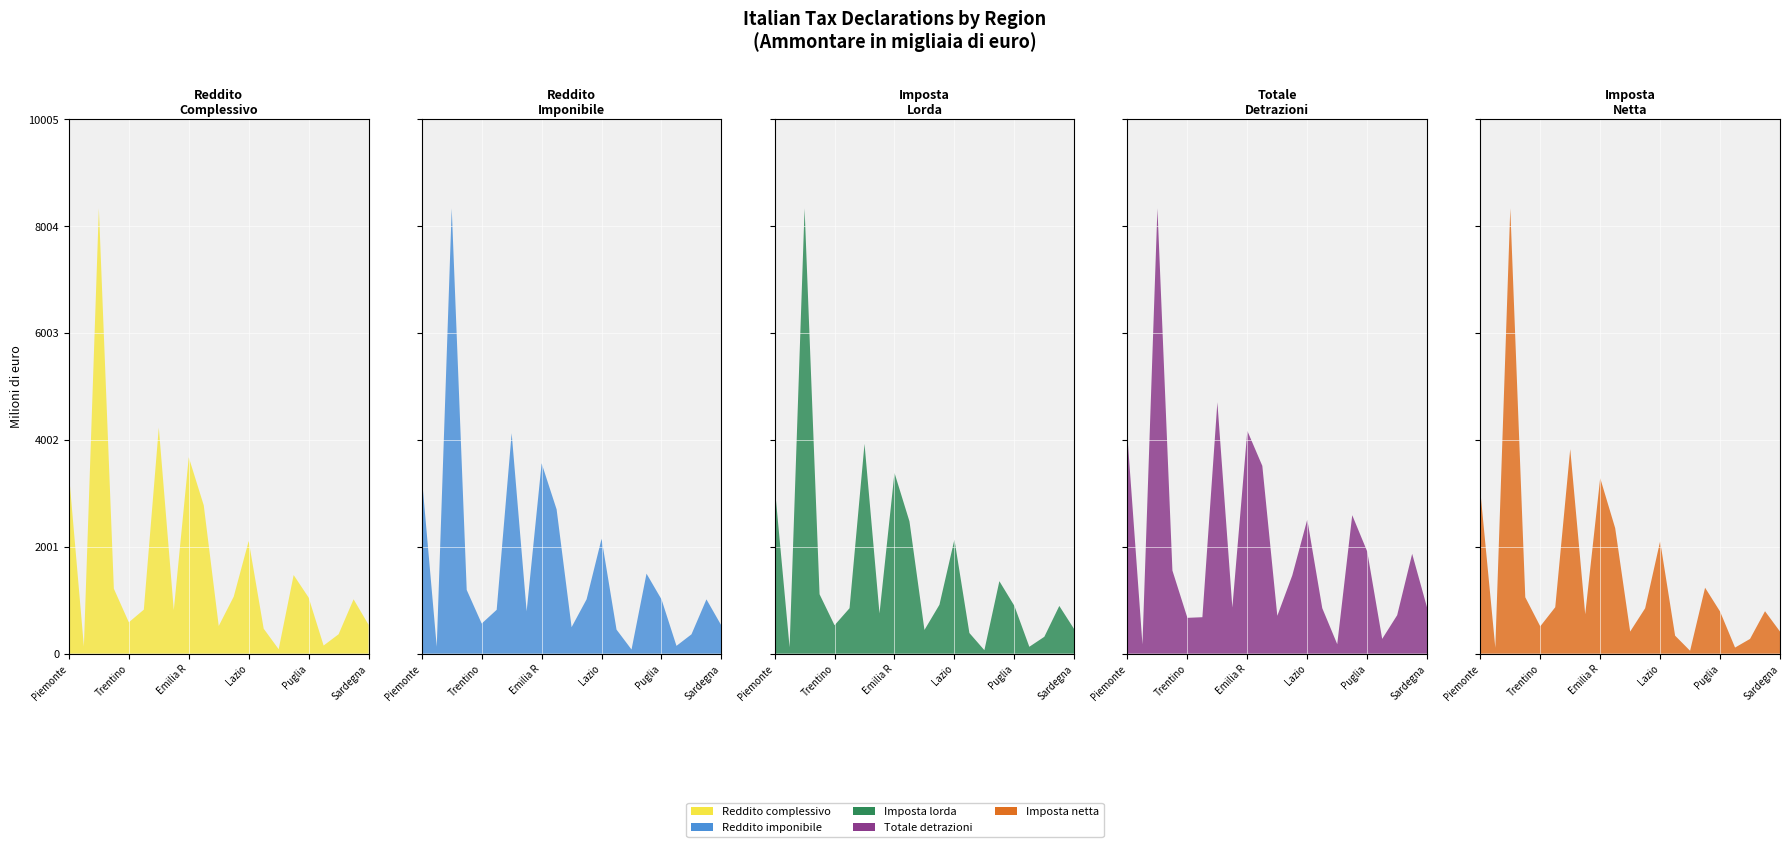

Reading right to left, what are all the values shown in this chart?

Reddito complessivo (Ammontare): 540639	1017571	363271	151879	1050298	1471930	82708	467492	2109157	1067300	517877	2776845	3676921	814756	4232216	823626	586953	1215713	8337858	133708	3377330
Reddito imponibile (Ammontare): 445171	861084	306235	123570	861436	1269288	65320	380926	1822555	861486	420028	2288695	3018888	671798	3497485	695380	477400	1010730	7064482	109490	2813341
Imposta lorda (Ammontare): 126364	247570	87412	35625	248291	376032	17949	107194	591909	253702	122934	686198	938050	208419	1088725	235678	147380	308115	2310667	32606	873619
Totale detrazioni (Ammontare): 31777	69194	26653	10222	70812	95968	6548	31542	92928	54252	26221	130152	154445	31966	174246	25261	24824	57594	308669	6436	150251
Imposta netta (Ammontare): 101472	194797	67648	27900	193464	302657	13198	82567	515875	208401	101365	576288	805731	180776	938974	213120	125338	258823	2044233	27132	745872